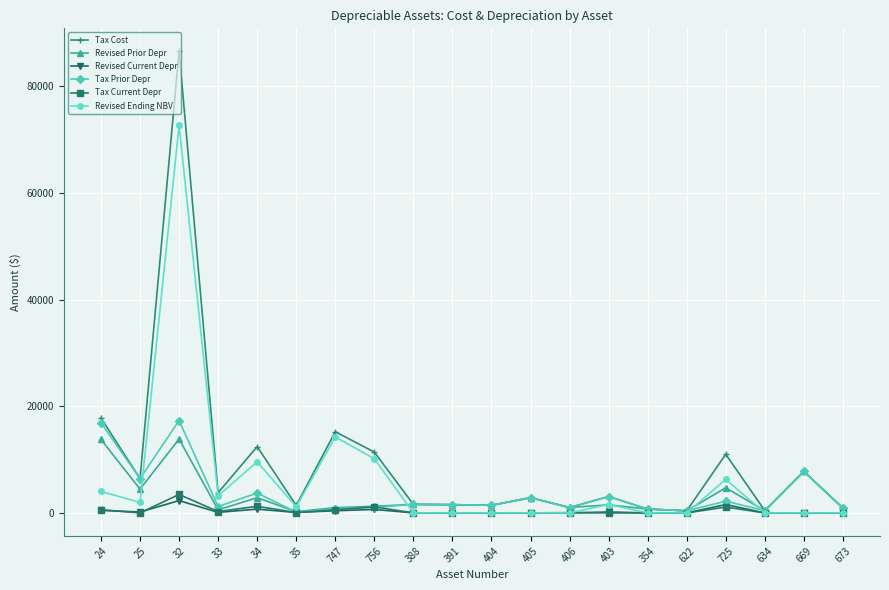

What are all the series names shown in the legend?

Tax Cost, Revised Prior Depr, Revised Current Depr, Tax Prior Depr, Tax Current Depr, Revised Ending NBV